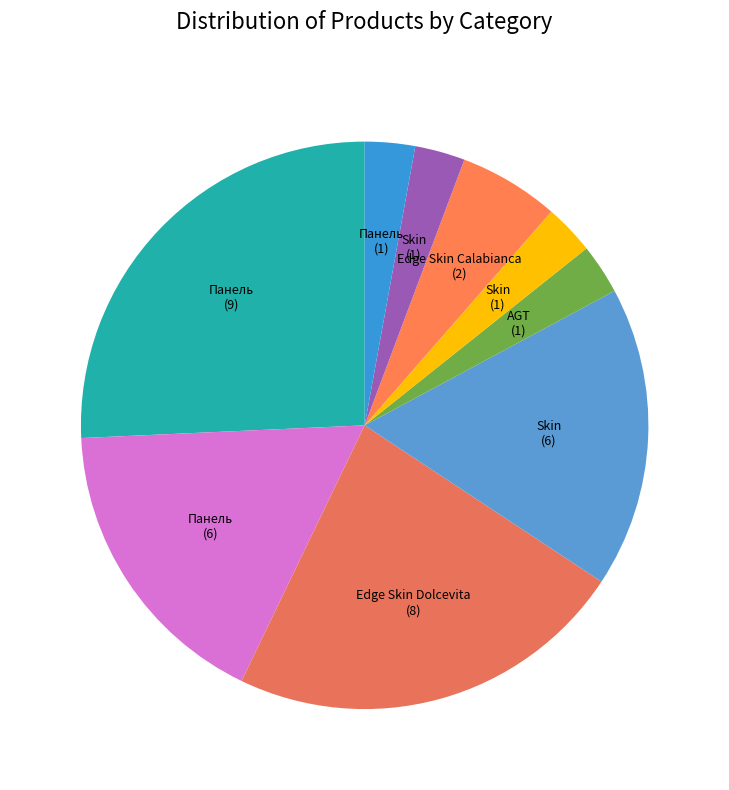

How many segments does this pie chart have?

9